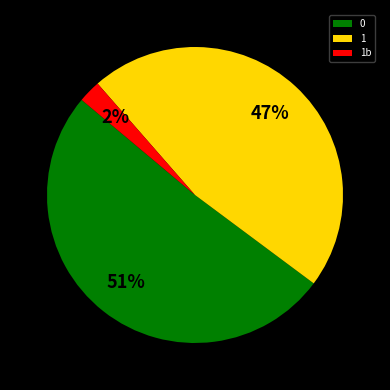

To the nearest percent, what is the average slice percentage?

33%